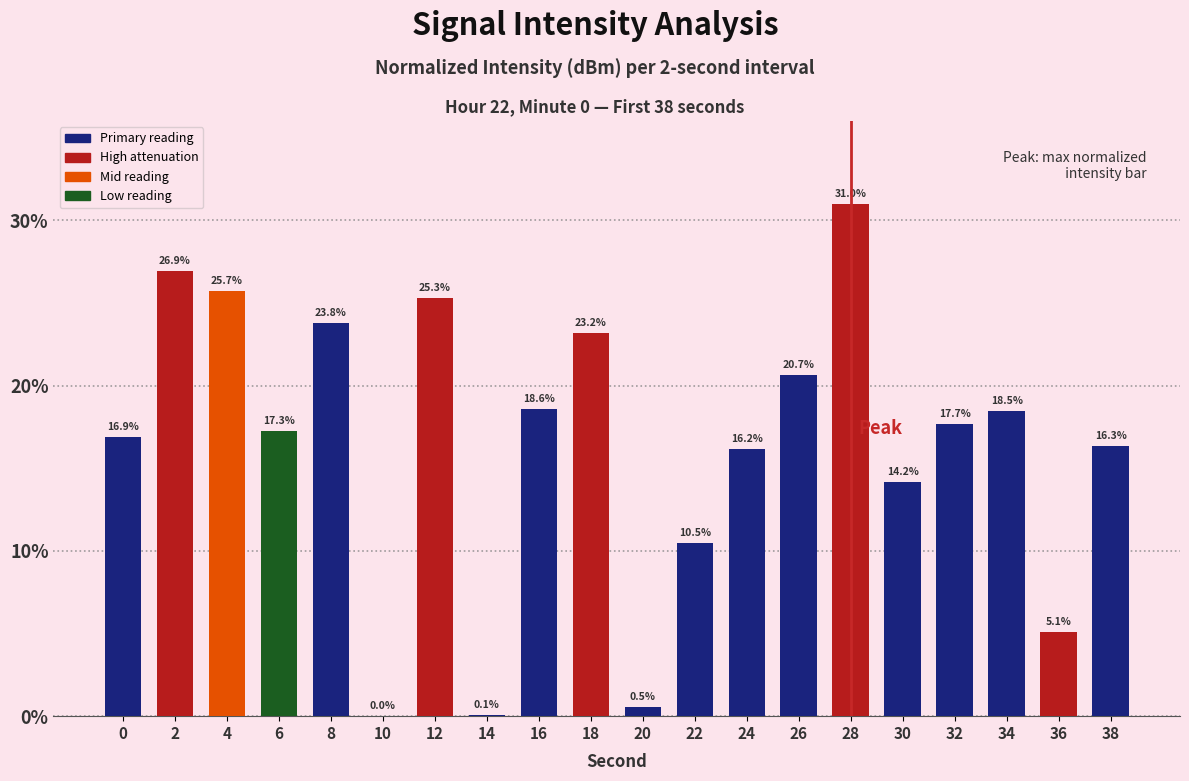

How many values are above zero?

19